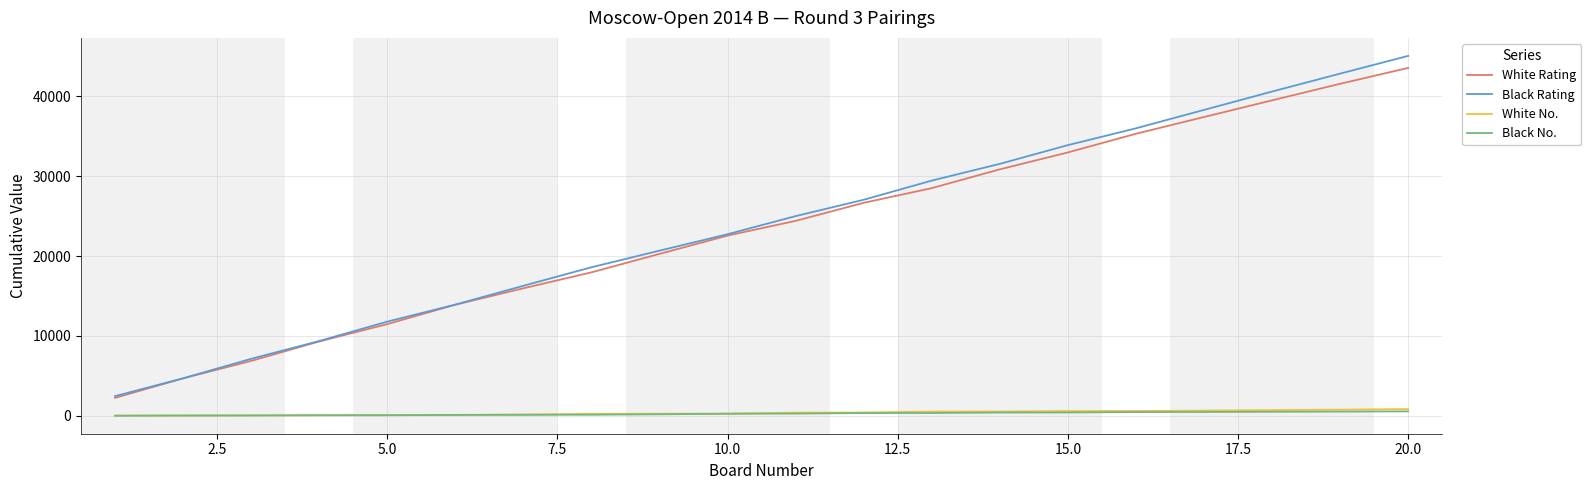

Which series has the largest range (max minus min)?

Black Rating